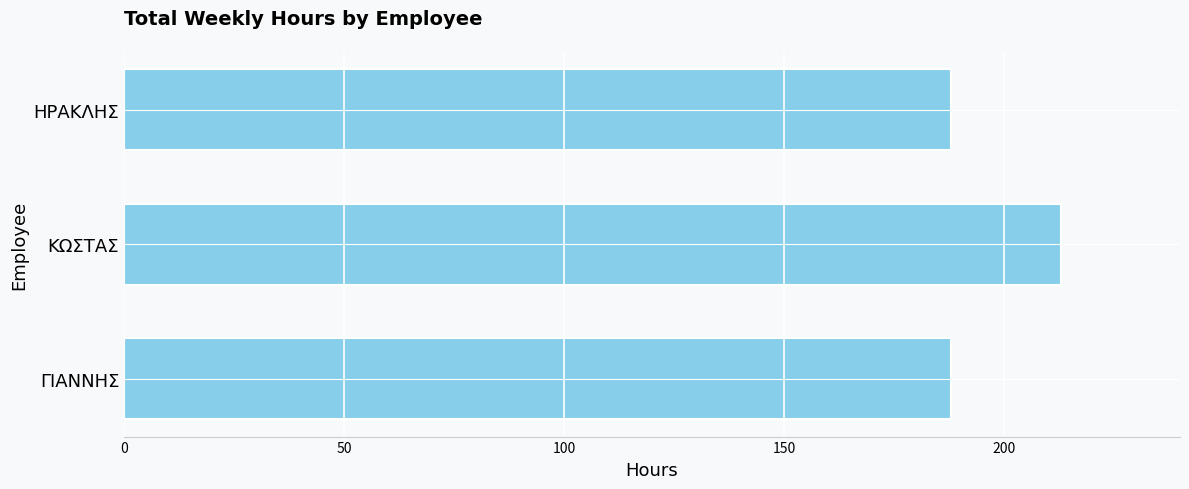

What is the smallest value displayed?

188